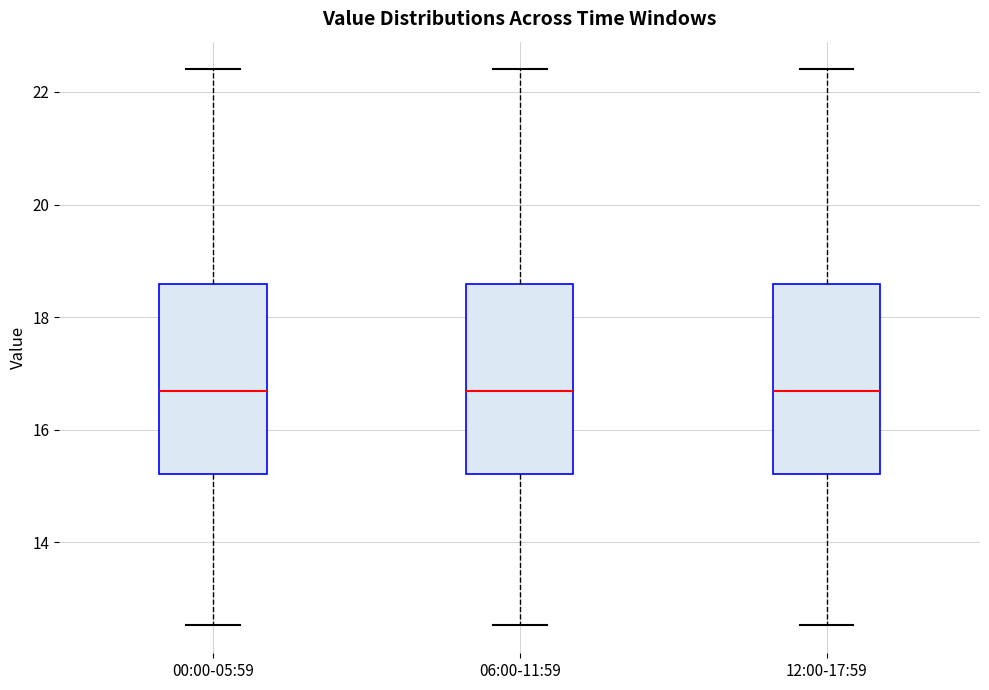

Reading left to right, read every box against the y-axis: the position of its median line, the range the box covers, and the ends of its whiskers. The values are not printed on the chart, so give them approximately, as read against the axis.

00:00-05:59: median 16.6, box 15.2 to 18.6, whiskers 12.6 to 22.4
06:00-11:59: median 16.6, box 15.2 to 18.6, whiskers 12.6 to 22.4
12:00-17:59: median 16.6, box 15.2 to 18.6, whiskers 12.6 to 22.4